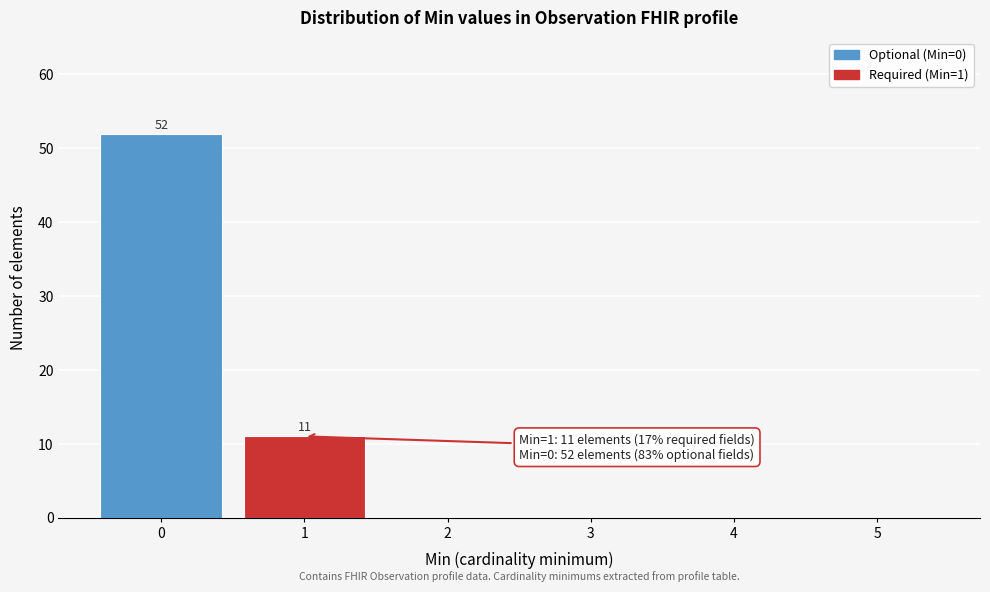

Over which range of the x-axis is the bar tallest?

-0.5 to 0.5